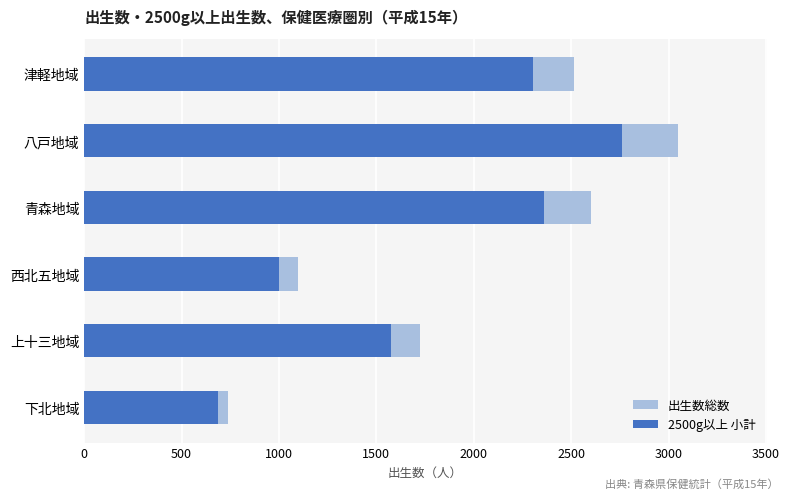

The value of 2500g以上 小計 at 八戸地域 is 1503. True or false?

False